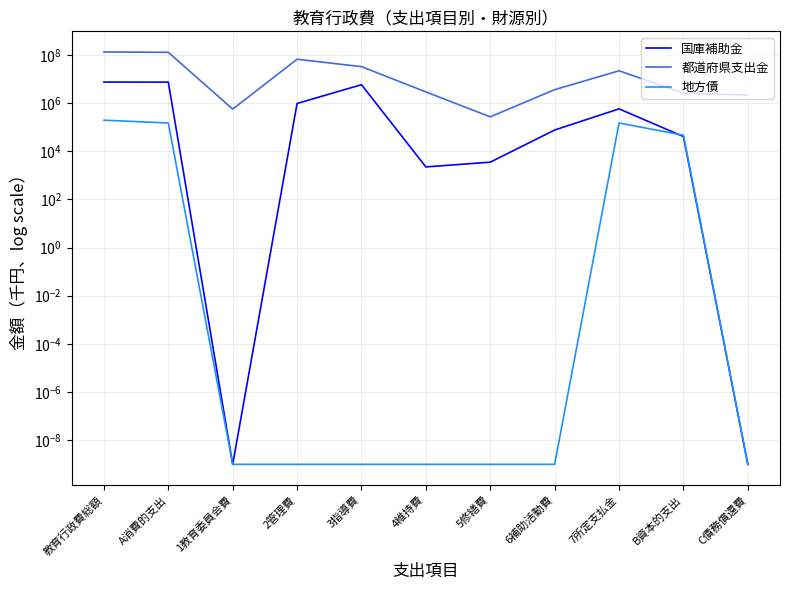

Is the value of 国庫補助金 at 1教育委員会費 greater than the value of 地方債 at A消費的支出?

No